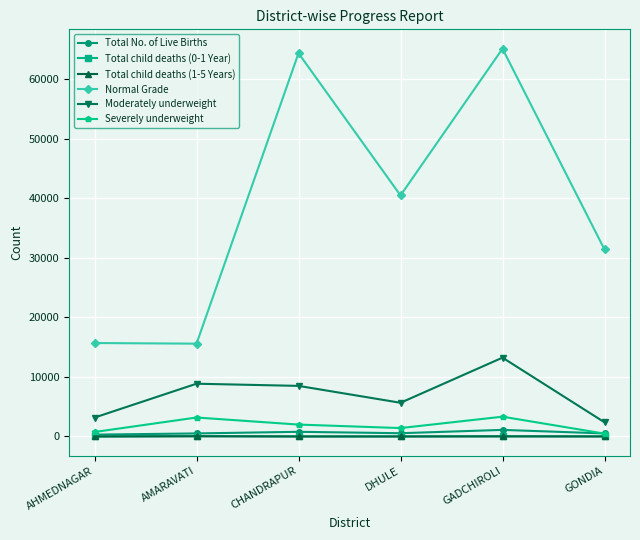

How many categories are shown in the chart?

6